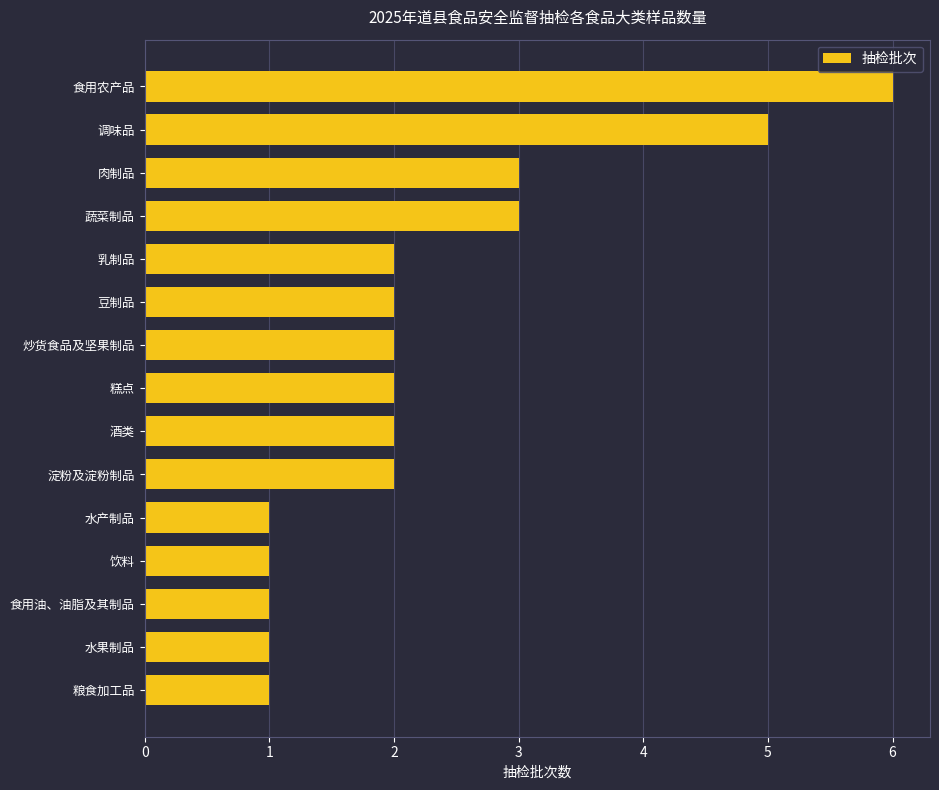

How many distinct data groups are displayed?

1